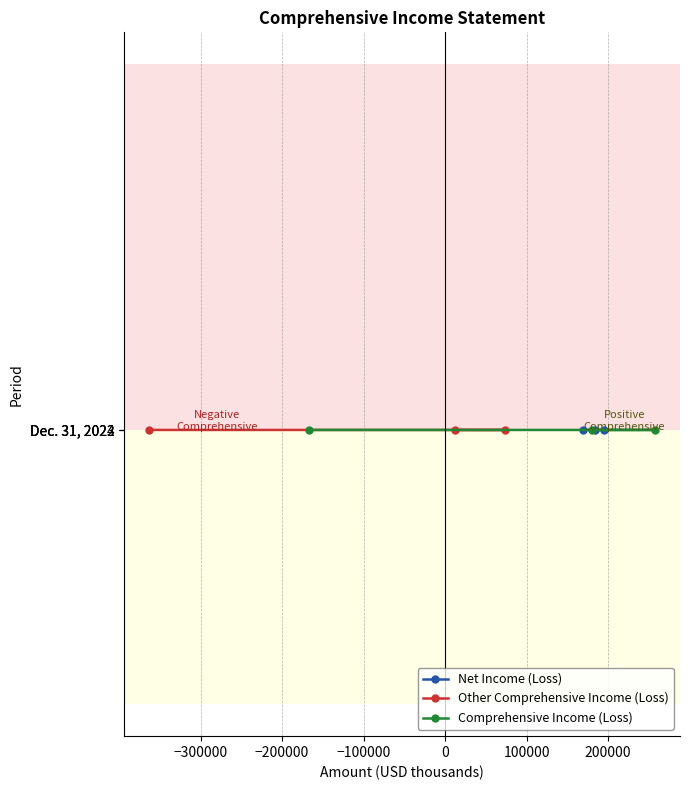

Does the chart display data point markers on the line(s)?

Yes